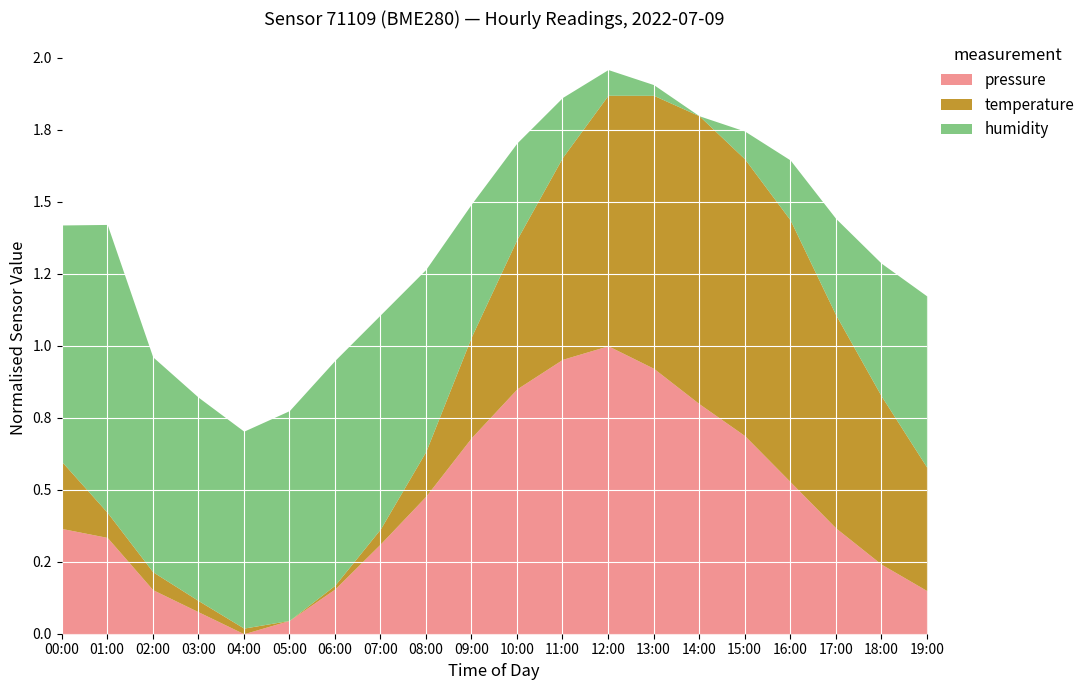

What are all the series names shown in the legend?

pressure, temperature, humidity